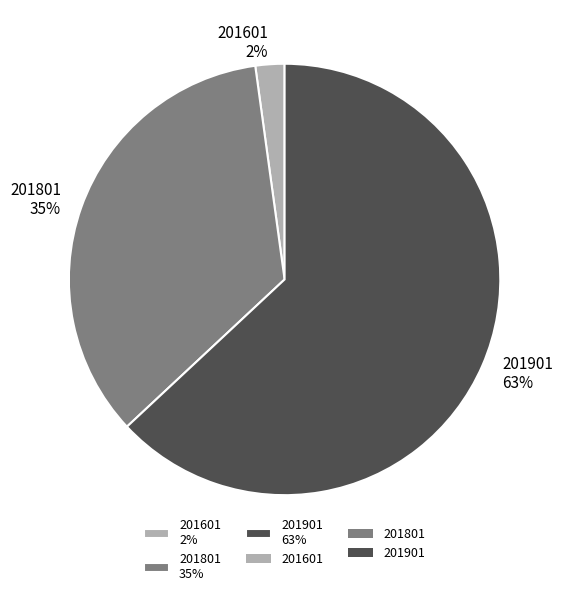

The 201801 slice represents 23% of the pie. True or false?

False